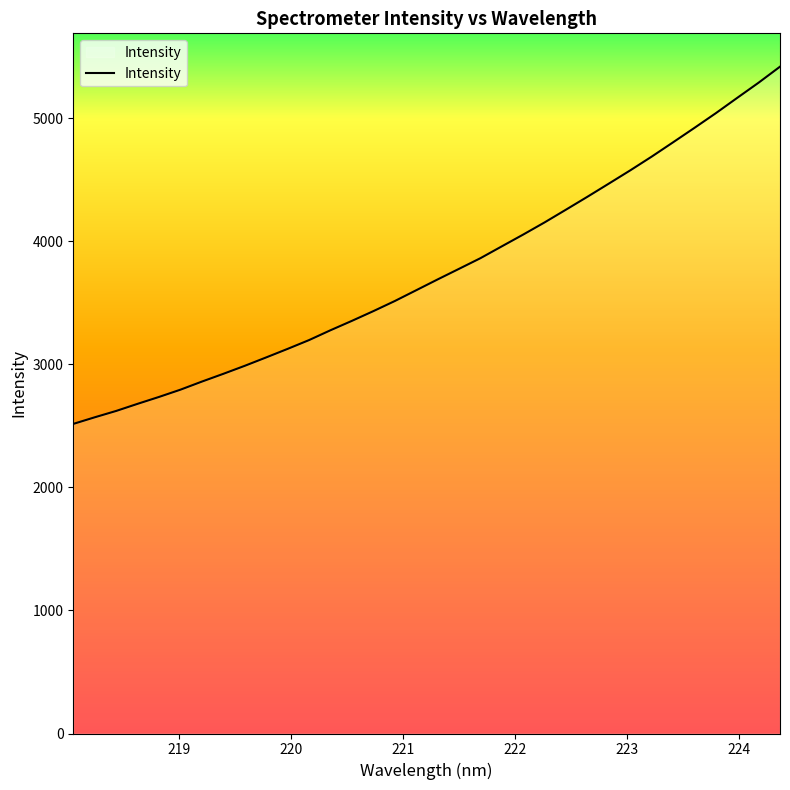

What is the difference between the second highest and second lowest values?

2718.7